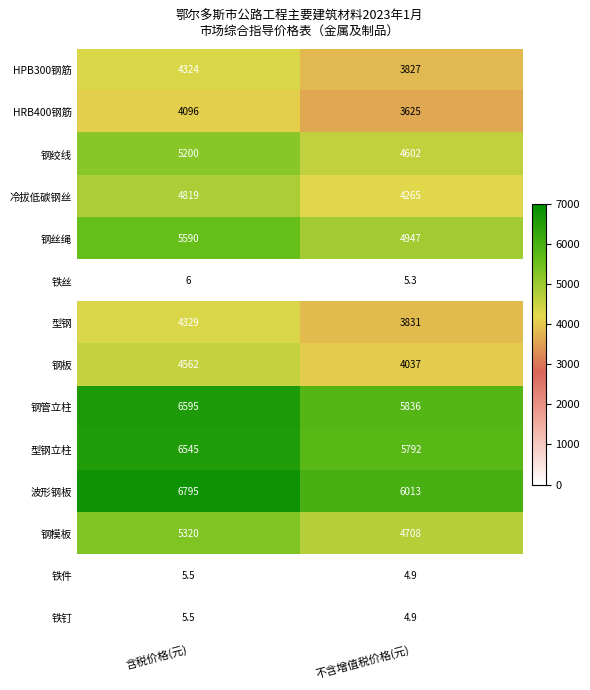

The 钢板 series shows 4037.0 at 不含增值税价格(元). True or false?

True